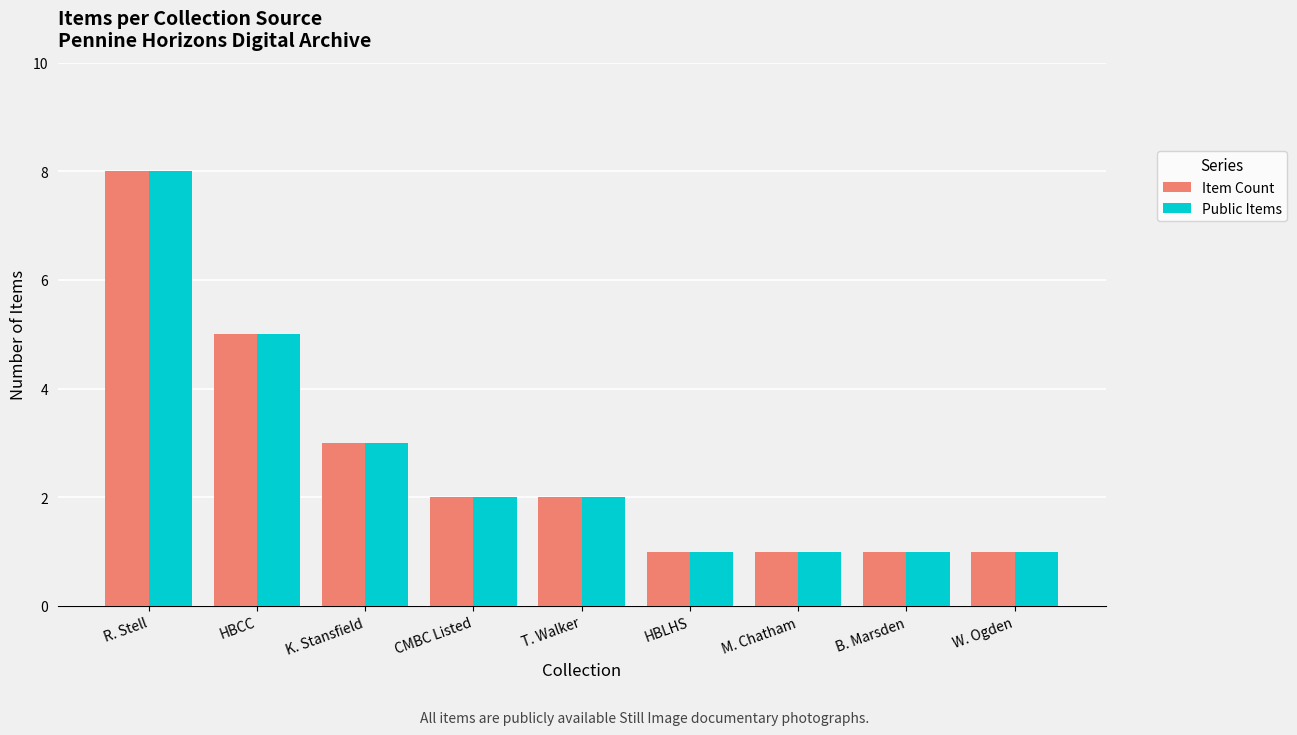

At which category is the sum across all series the highest?

R. Stell